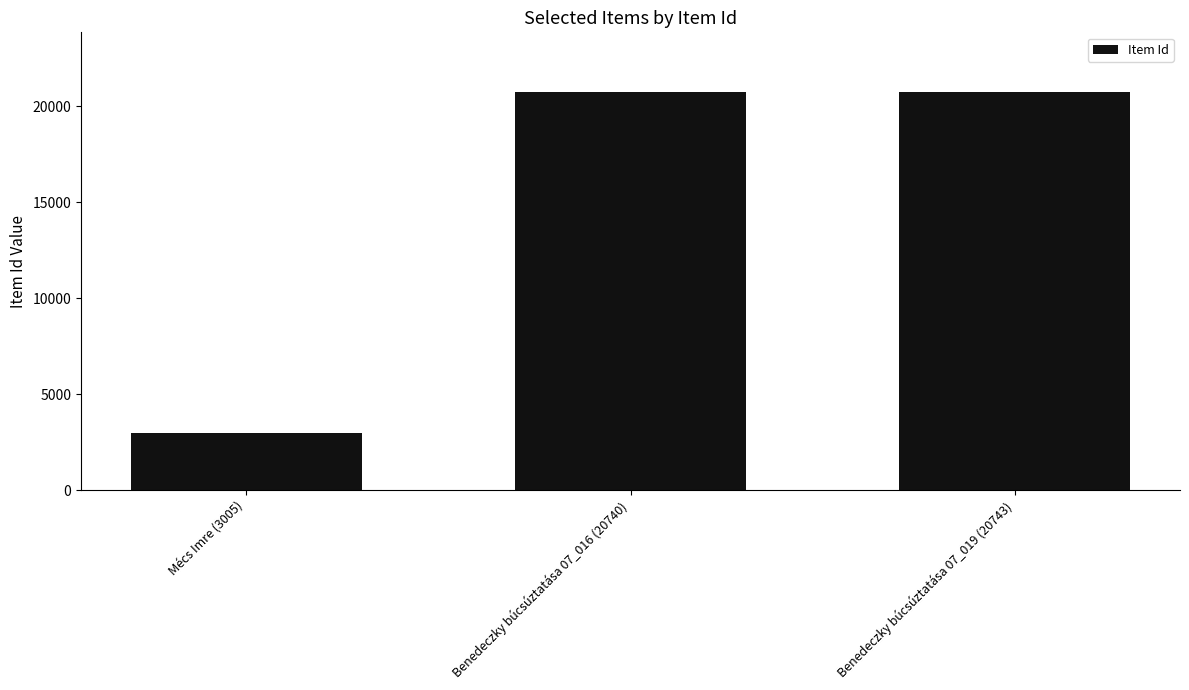

What is the label of the 1st bar from the right?

Benedeczky búcsúztatása 07_019 (20743)